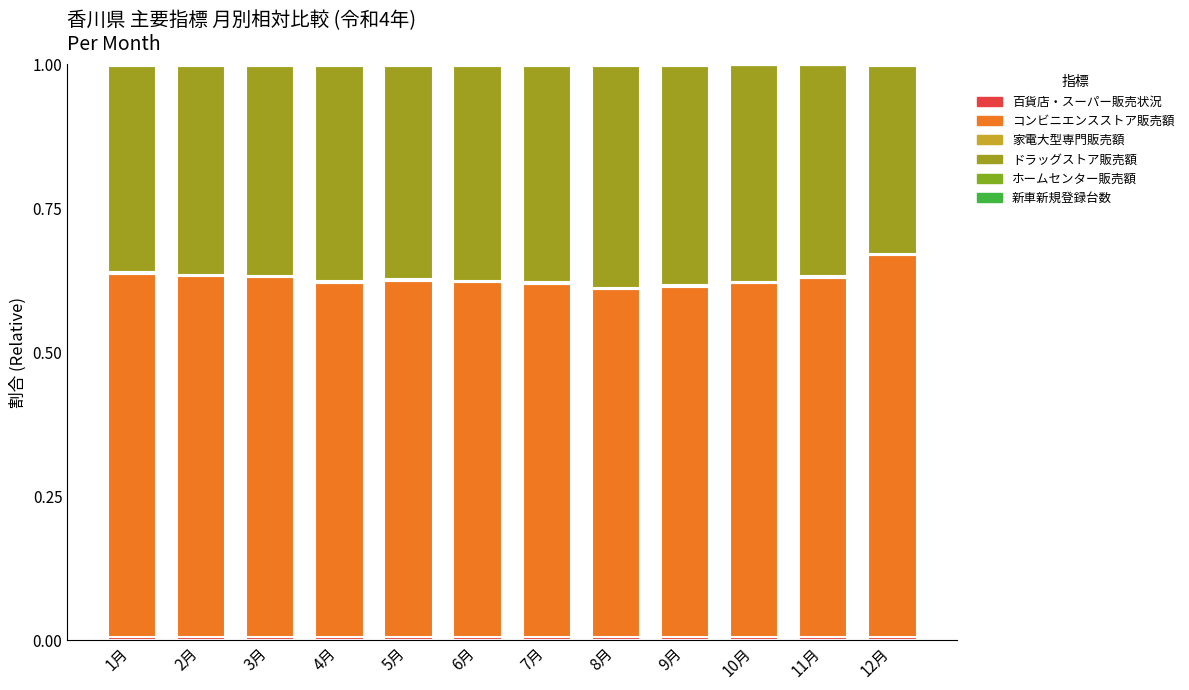

What is the total value across all series at 12月?

1.0